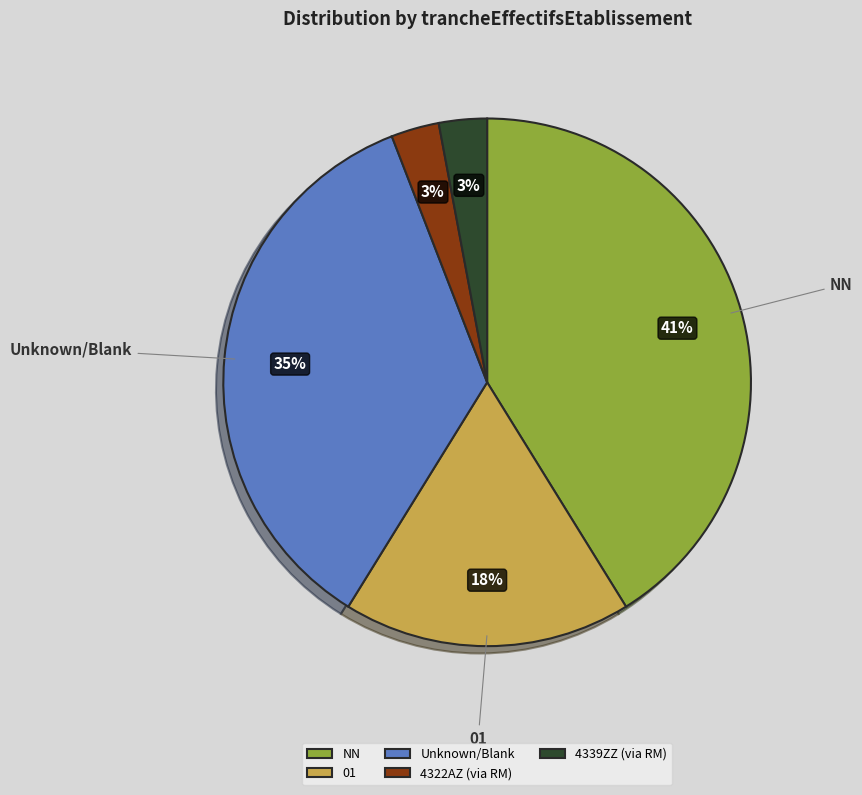

To the nearest percent, what percentage of the pie is 4339ZZ (via RM)?

3%